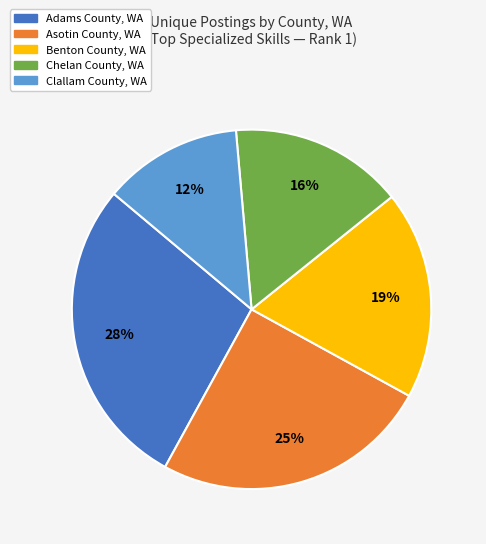

Rank the categories by value from lowest to highest.

Clallam County, WA, Chelan County, WA, Benton County, WA, Asotin County, WA, Adams County, WA